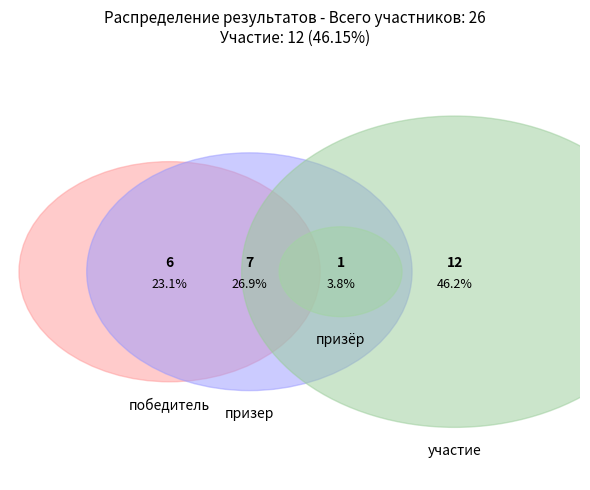

Do победитель and участие together represent more than half of the pie?

Yes